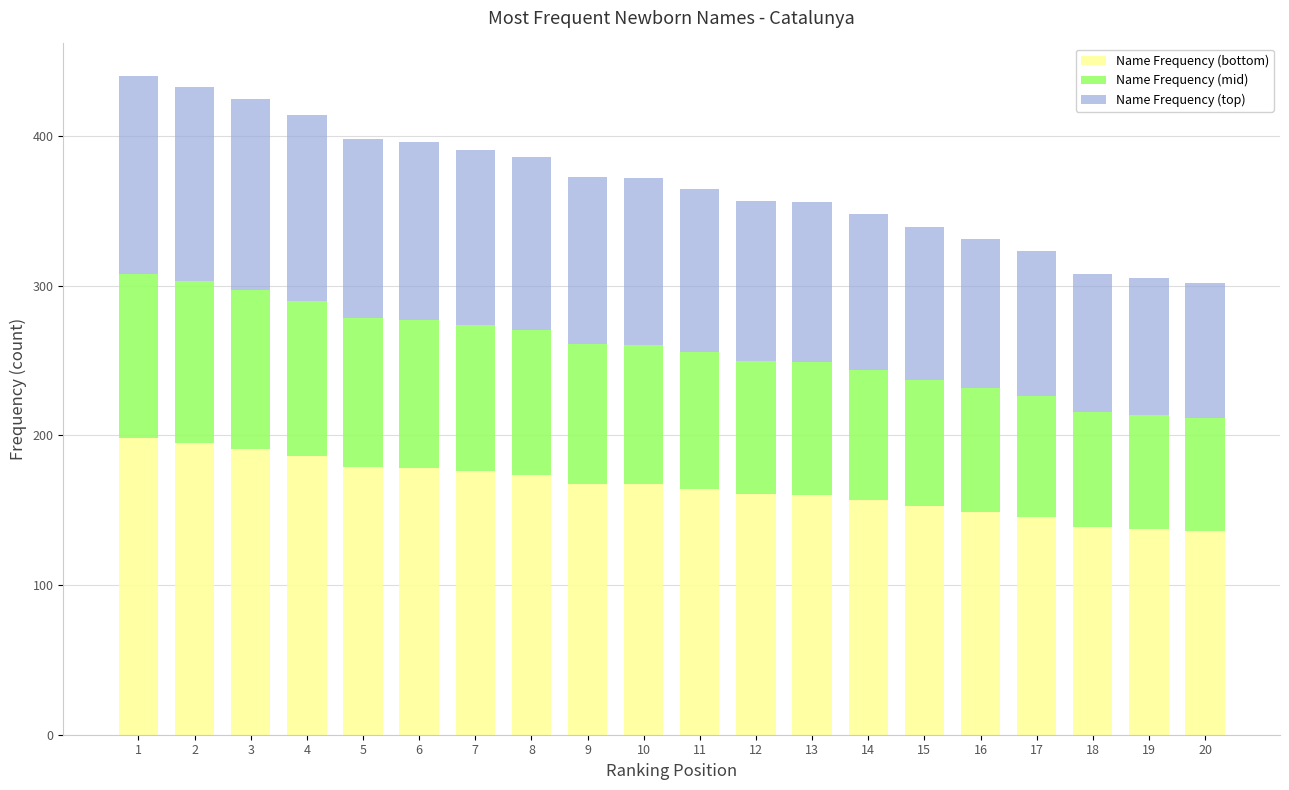

What is the difference between the maximum and minimum values in the Name Frequency (bottom) series?

62.1